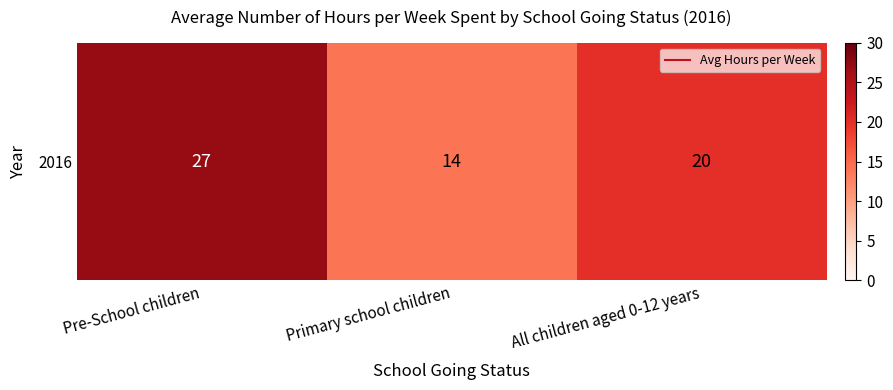

Is it true that the value at Pre-School children is 7?

False